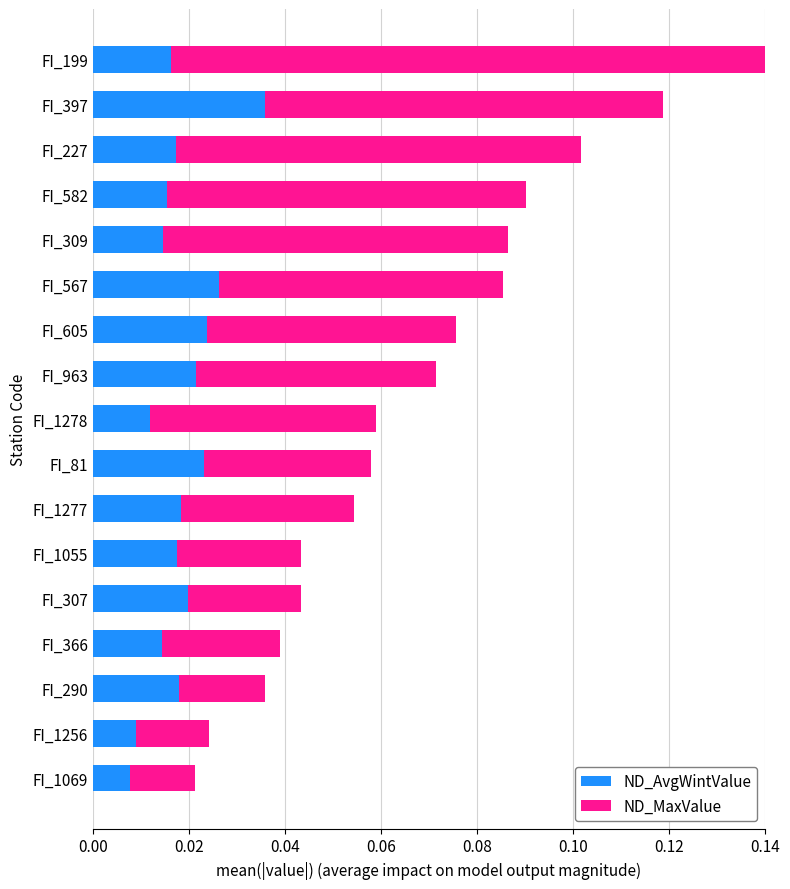

At which category is the sum across all series the highest?

FI_199